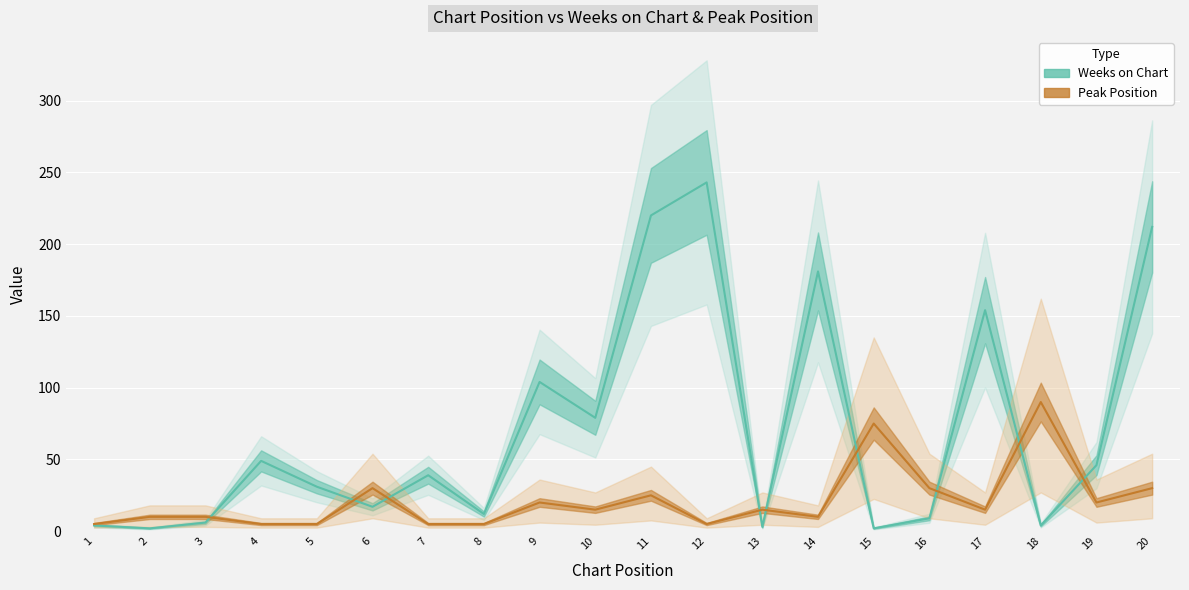

What is the maximum value shown in the chart?

243